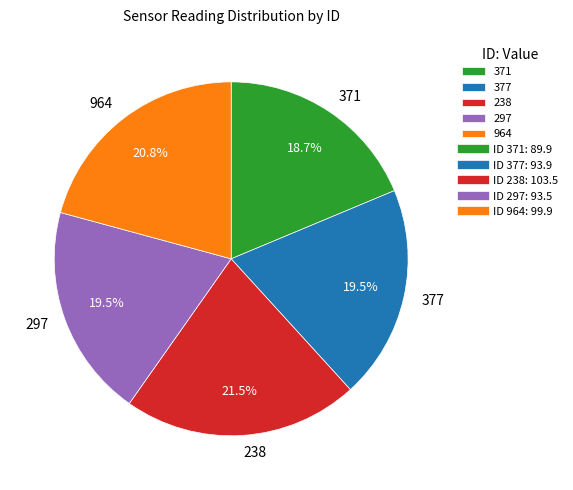

What is the largest slice in the pie chart?

238